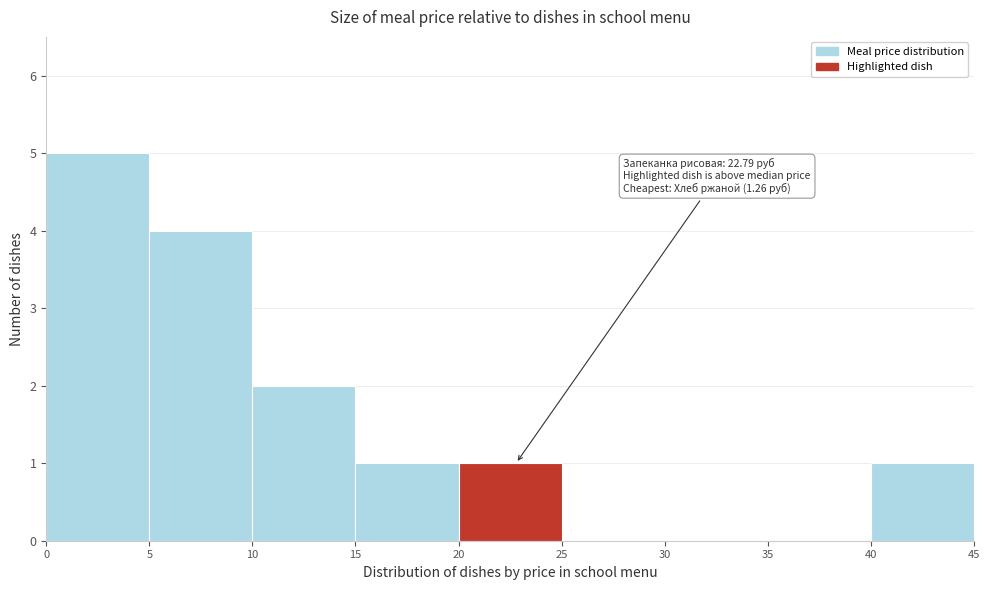

Which range on the x-axis has the tallest bar?

0 to 5